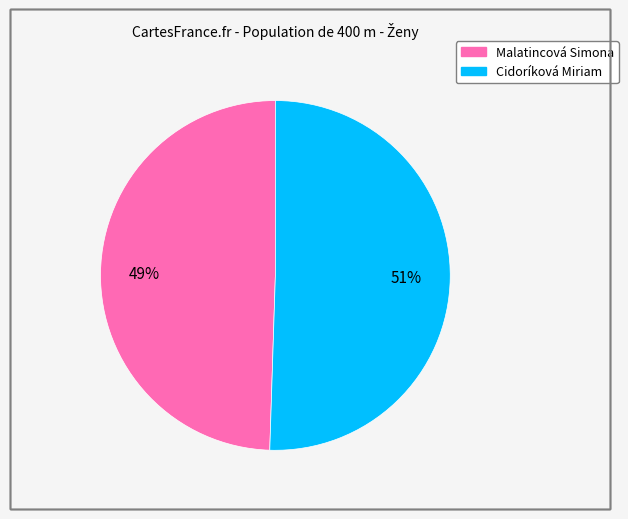

To the nearest percent, what percentage of the pie is Cidoríková Miriam?

51%